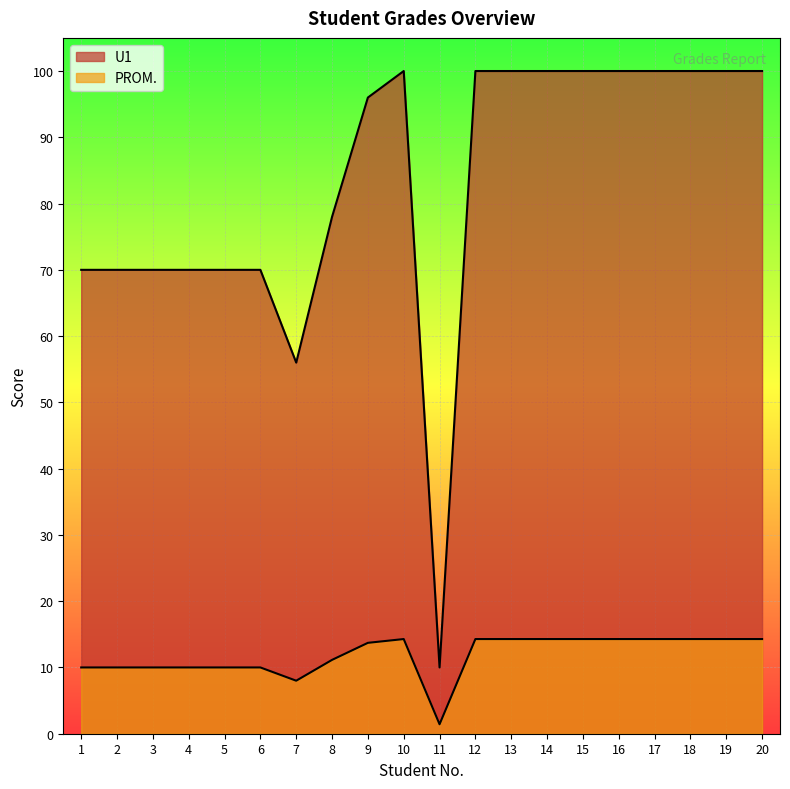

How many lines are shown in the chart?

2